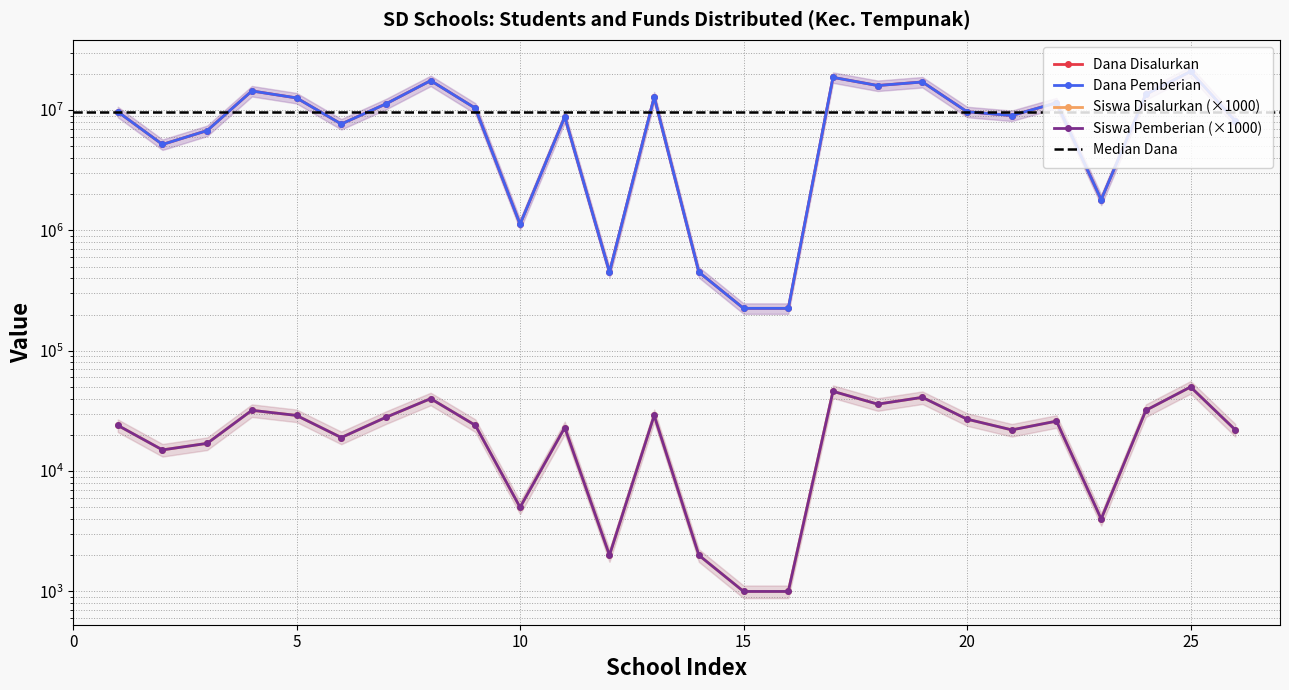

Which series has the largest range (max minus min)?

Dana Disalurkan